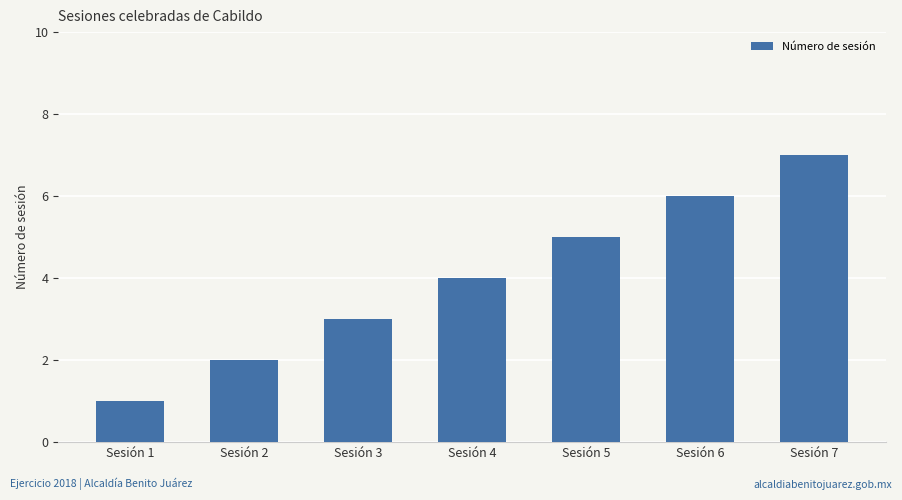

Between Sesión 4 and Sesión 1, which is larger?

Sesión 4